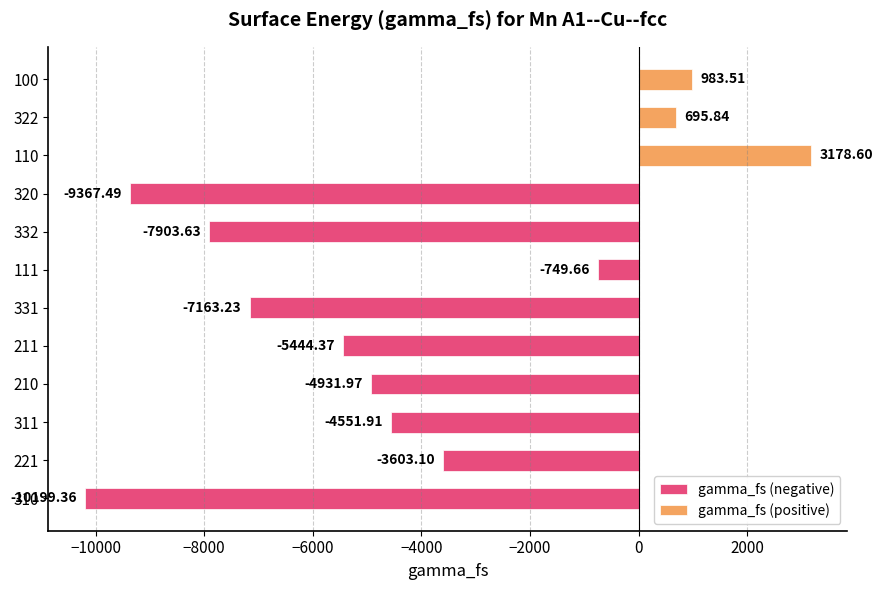

What is the sum of all gamma_fs (negative) values?

-53914.7